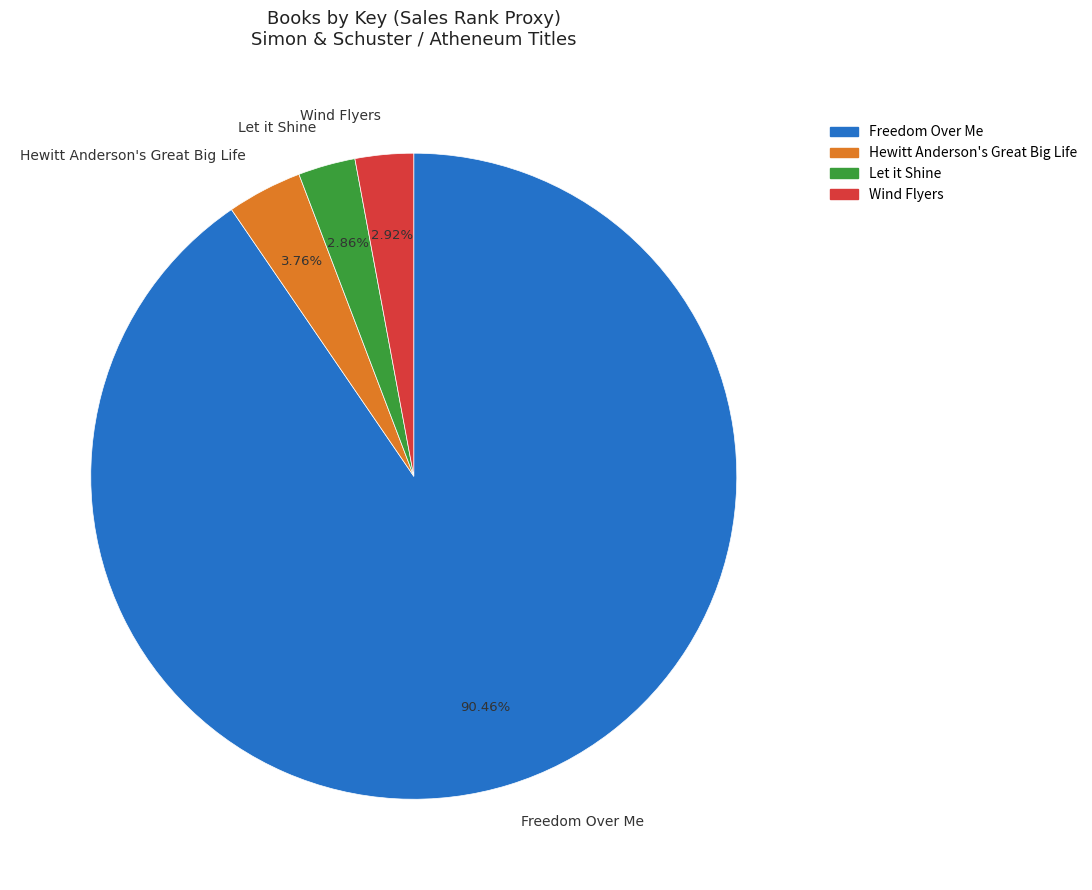

To the nearest percent, what is the difference between the largest and smallest slice percentages?

88%